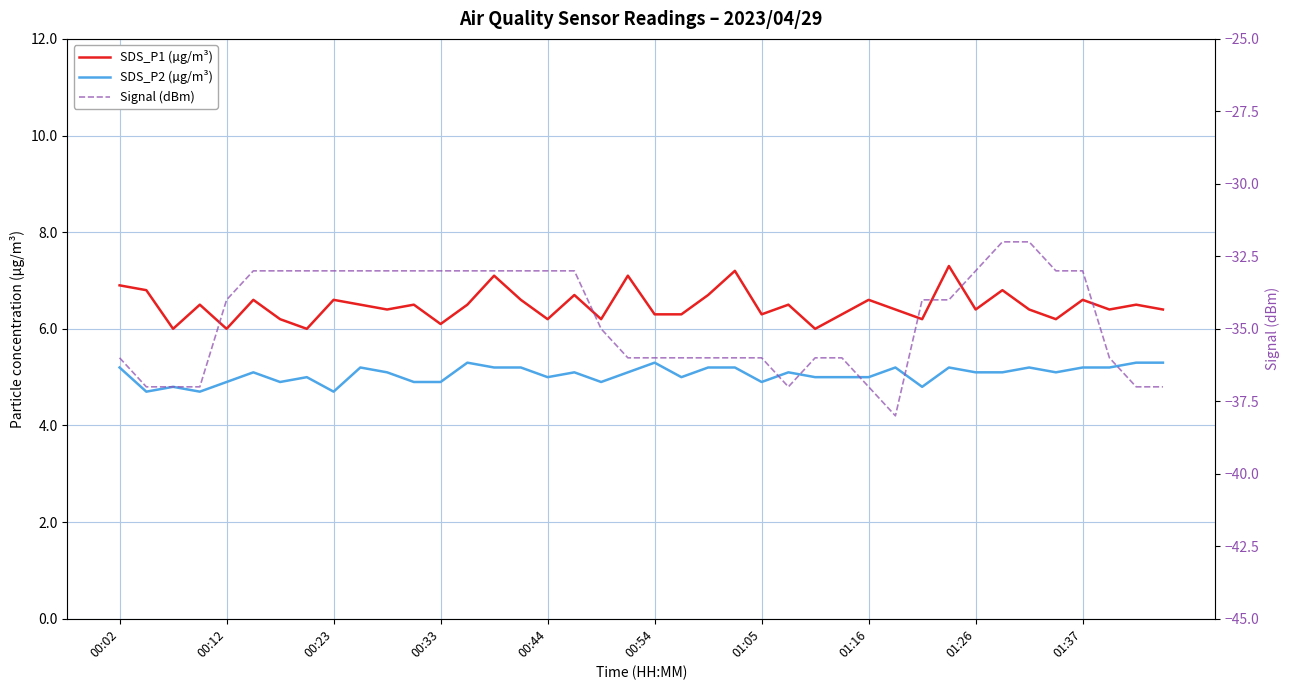

What is the smallest value displayed?

-38.0